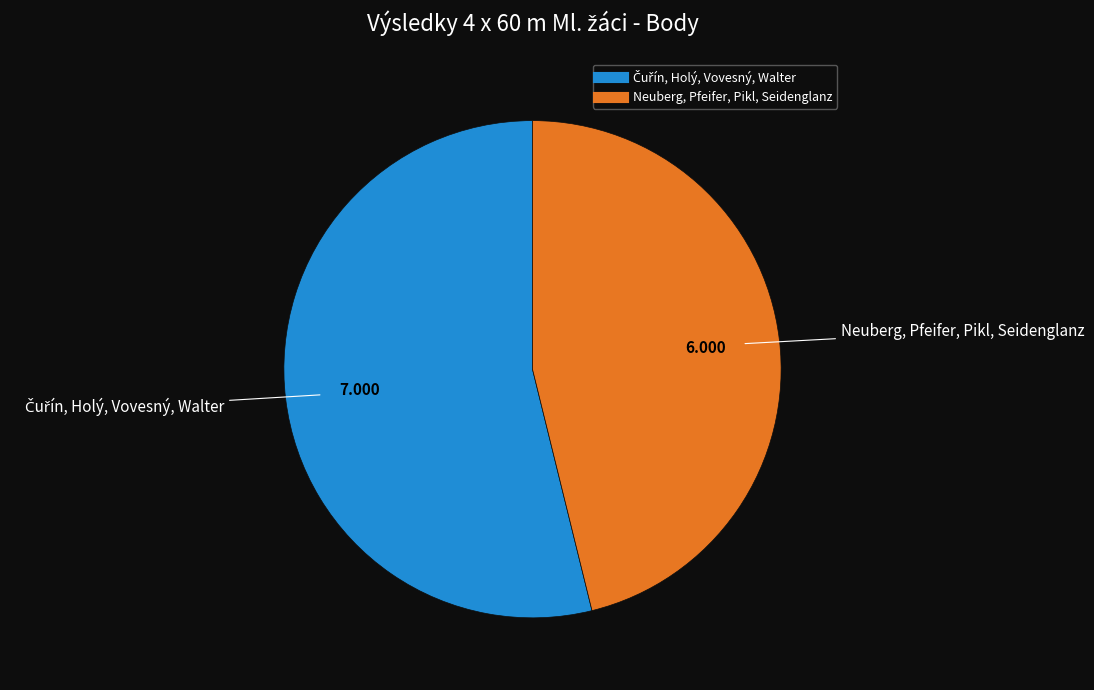

What is the smallest slice in the pie chart?

Neuberg, Pfeifer, Pikl, Seidenglanz